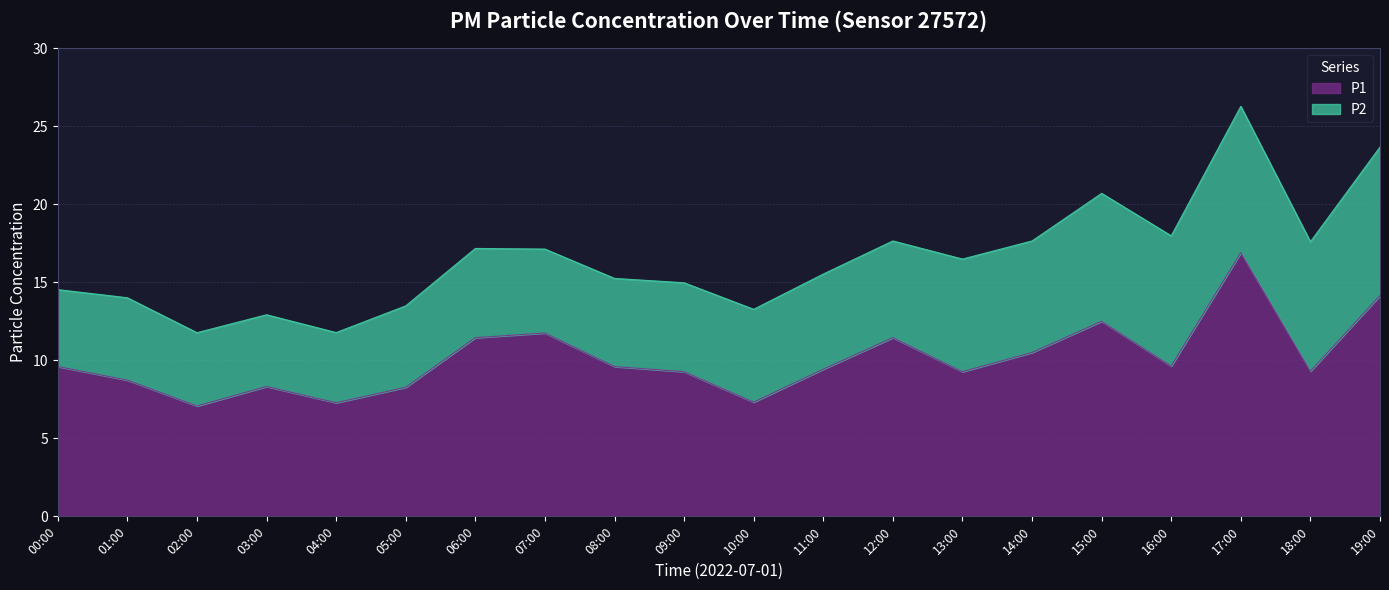

Reading left to right, what are all the values shown in this chart?

9.6	8.7	7.1	8.3	7.3	8.3	11.4	11.8	9.6	9.3	7.3	9.4	11.4	9.3	10.5	12.5	9.6	16.9	9.3	14.2